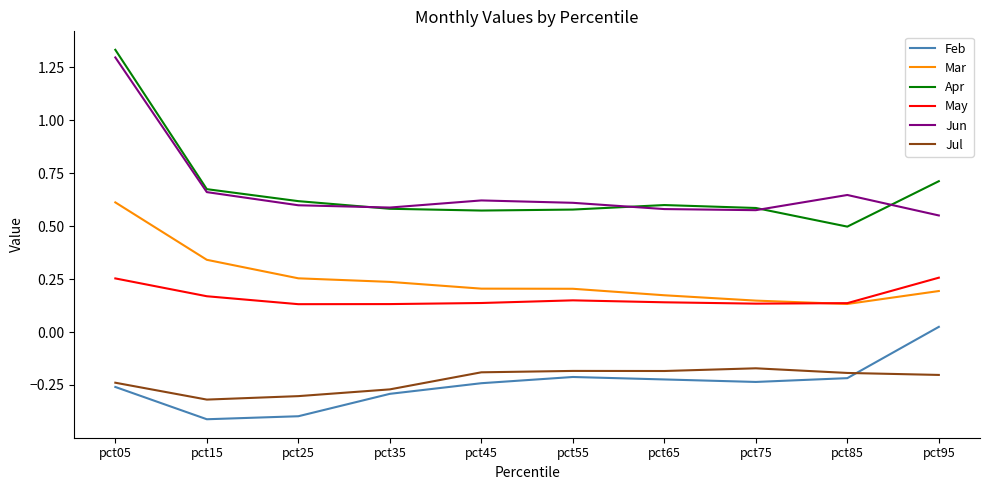

At how many categories does at least one series exceed 0?

10